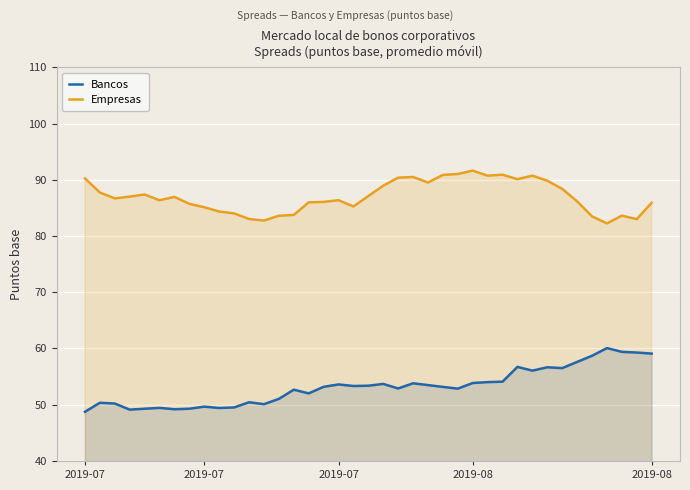

What is the difference between the highest and lowest values at 2019-08?

37.9